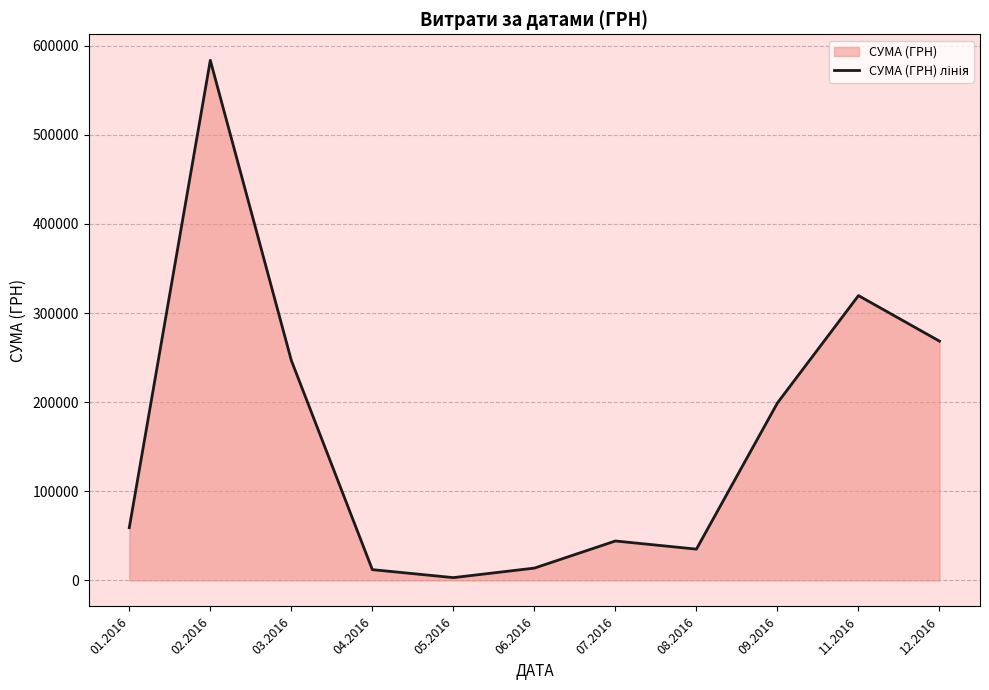

What is the label of the 5th point from the left?

05.2016